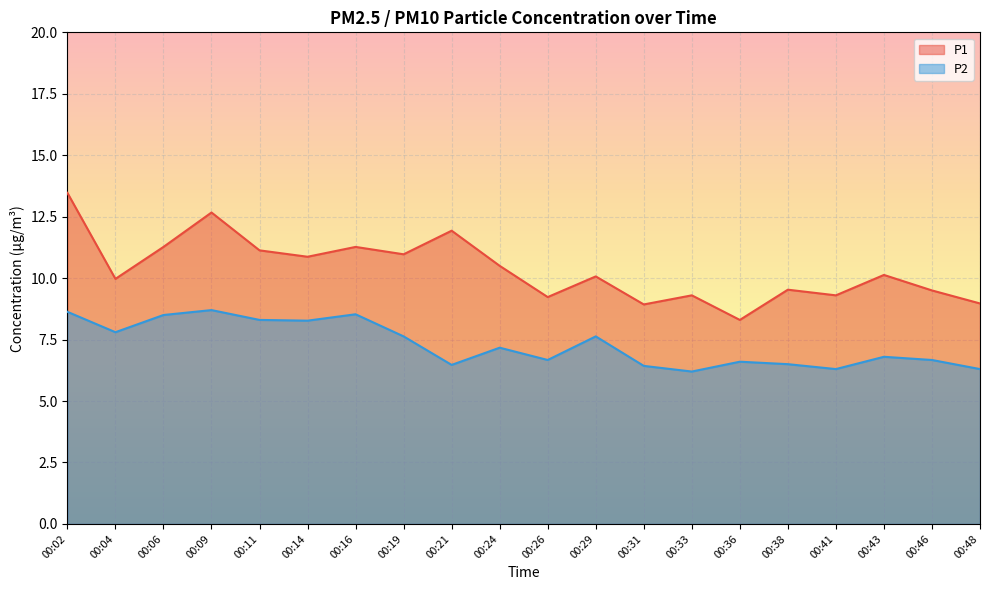

Where does the P2 series first go above 7?

00:02